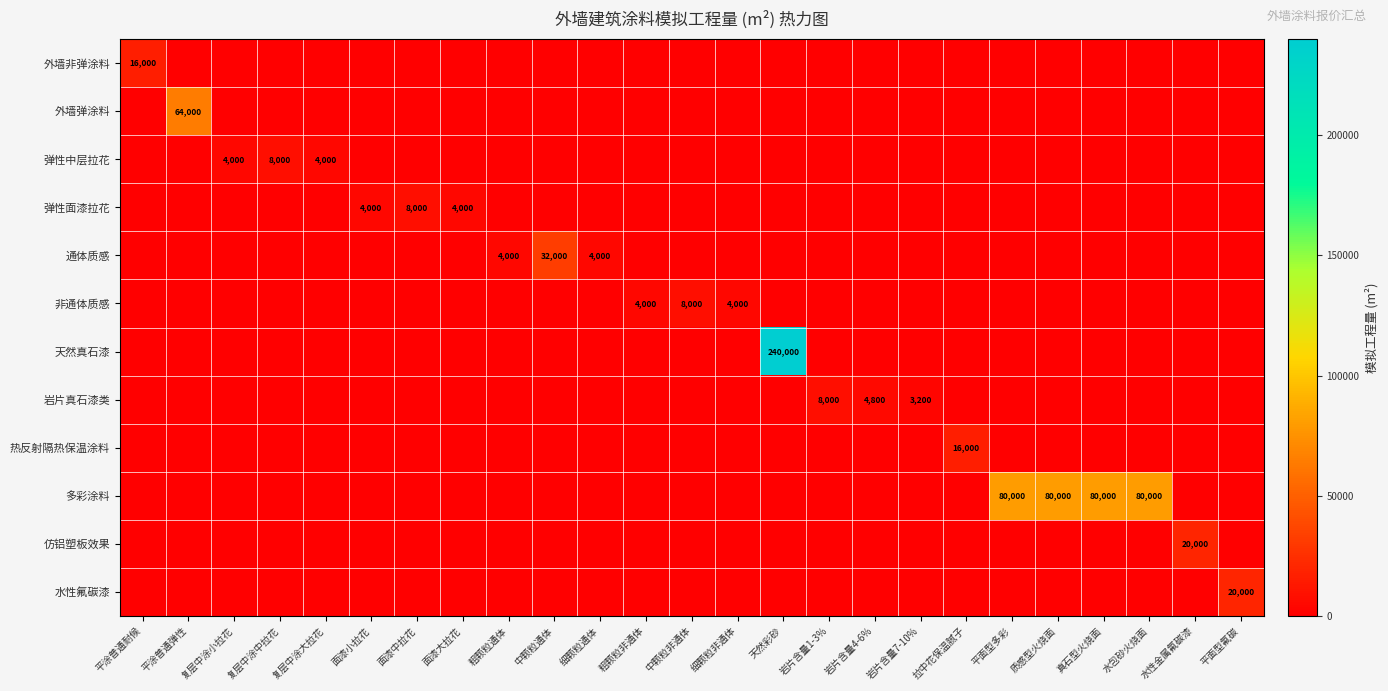

What is the difference between the maximum and minimum values in the 弹性中层拉花 series?

8000